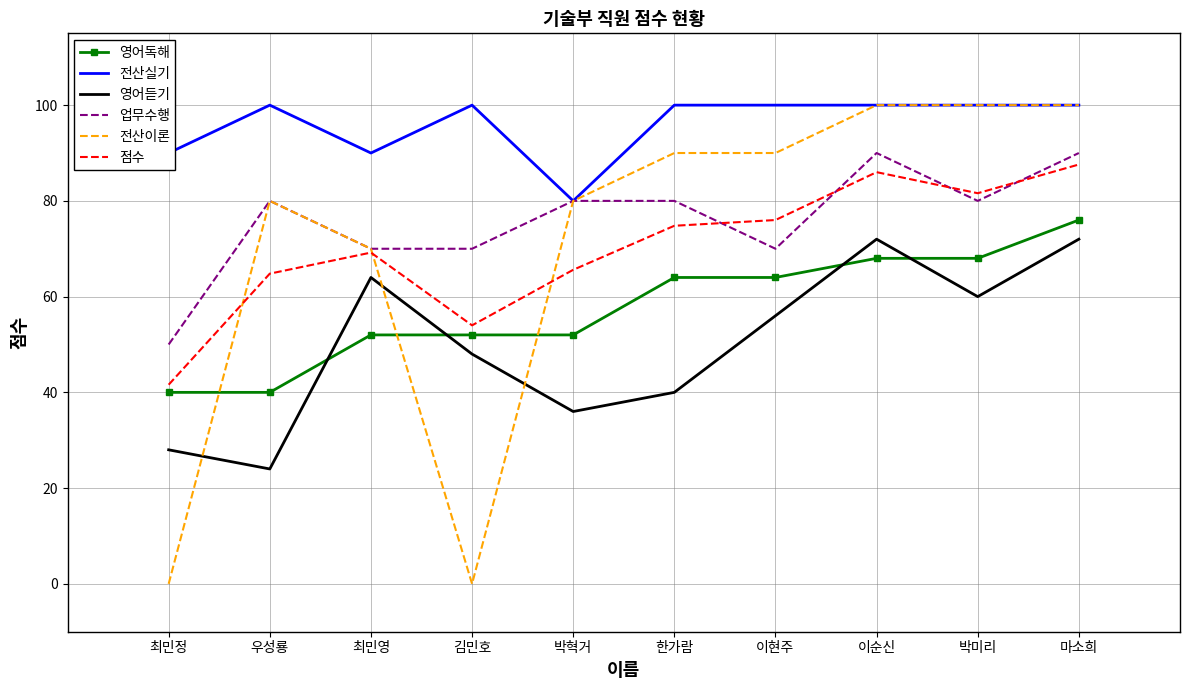

Where is the first local maximum for 전산실기?

우성룡